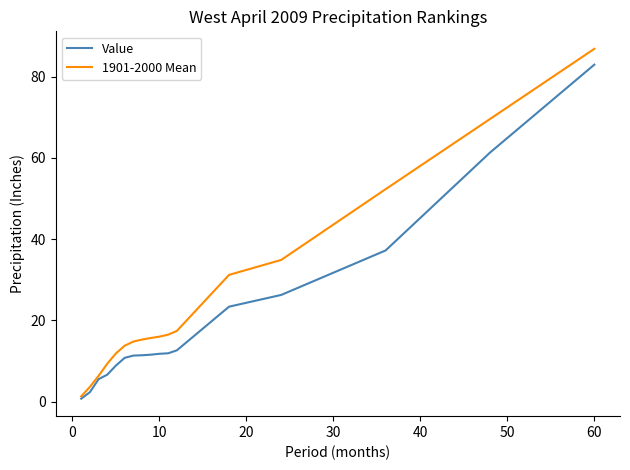

Which series has the largest total across all categories?

1901-2000 Mean